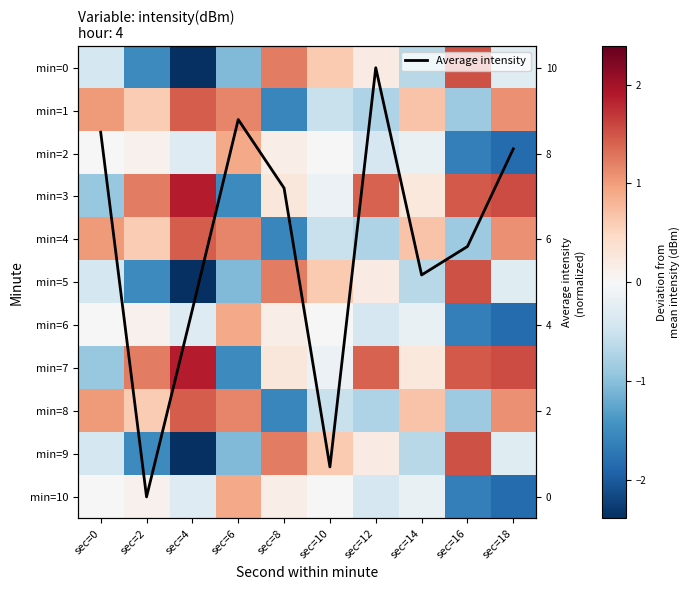

What is the maximum value for Average intensity?

10.0